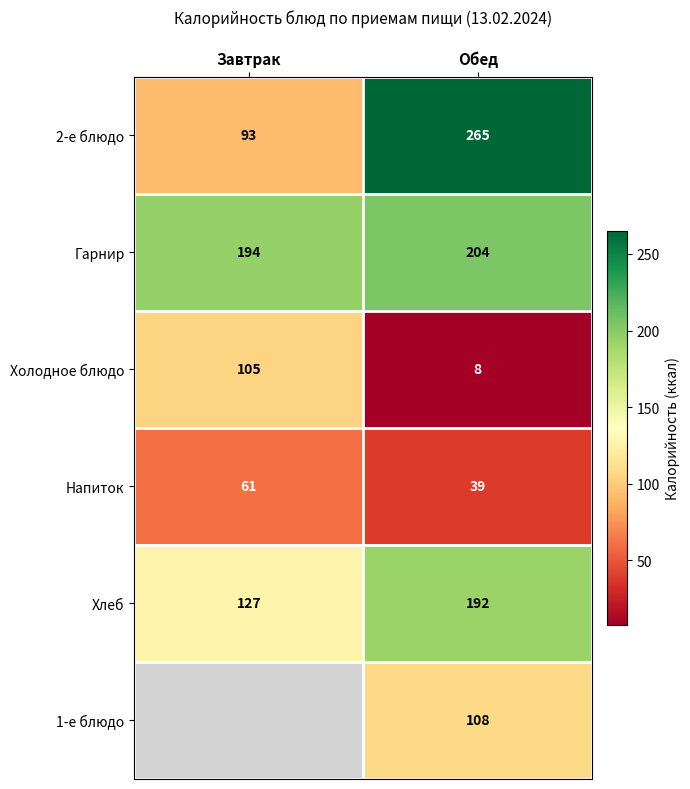

At how many categories does at least one series exceed 187?

2